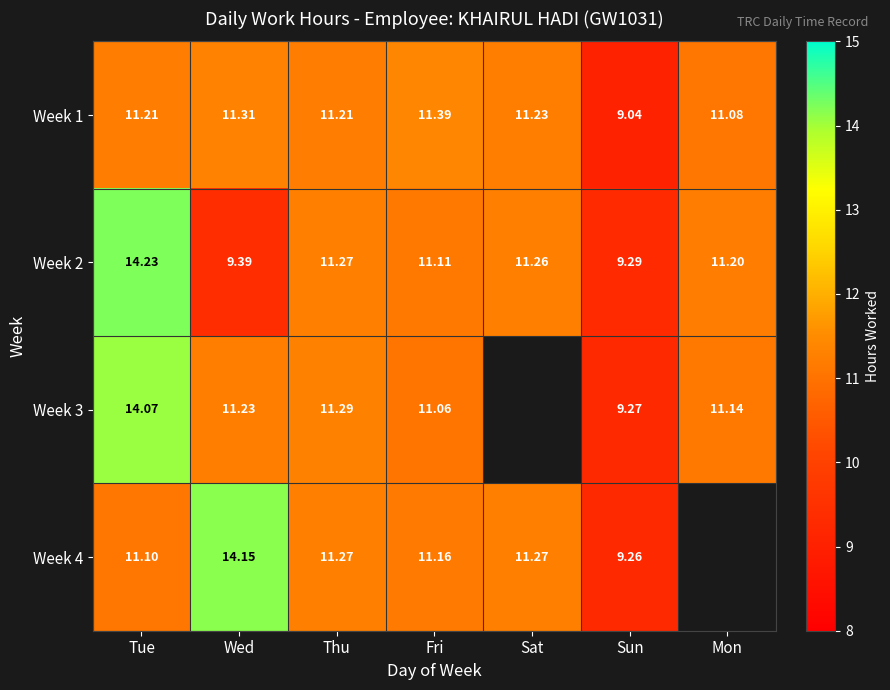

Which has a higher value, Thu or Fri?

Fri